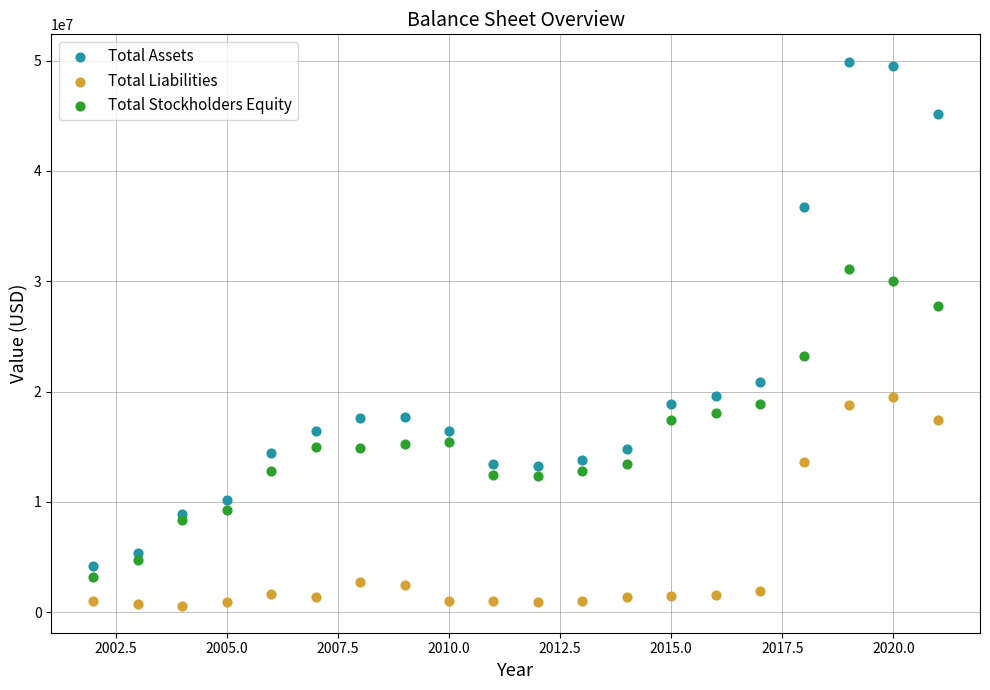

Which series contains the highest Y value?

Total Assets